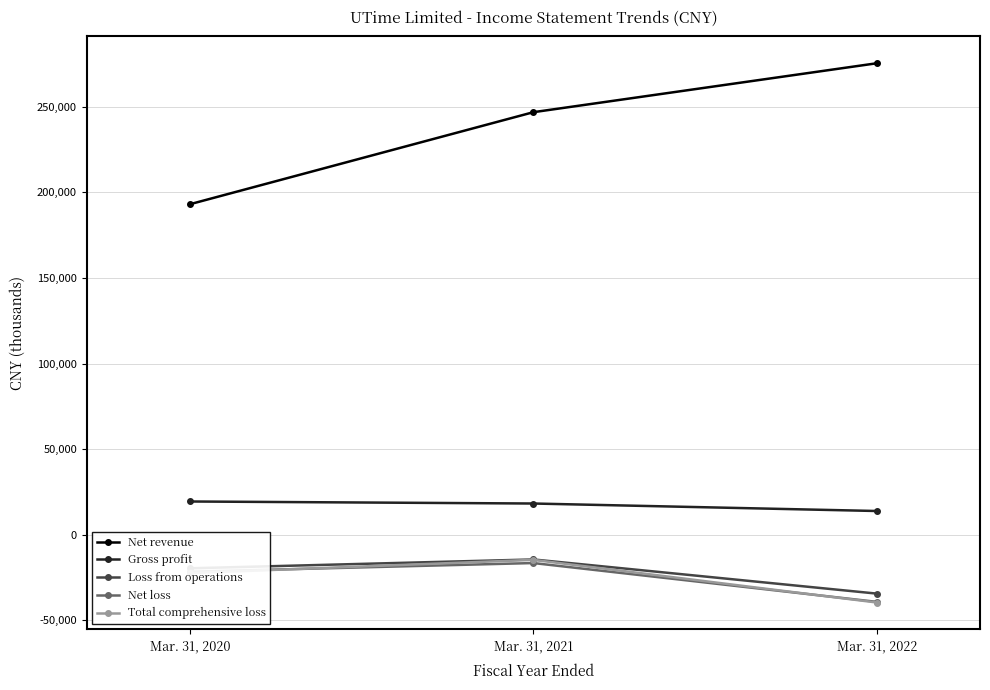

Read the Net revenue value at Mar. 31, 2021, to the nearest 10.

246900